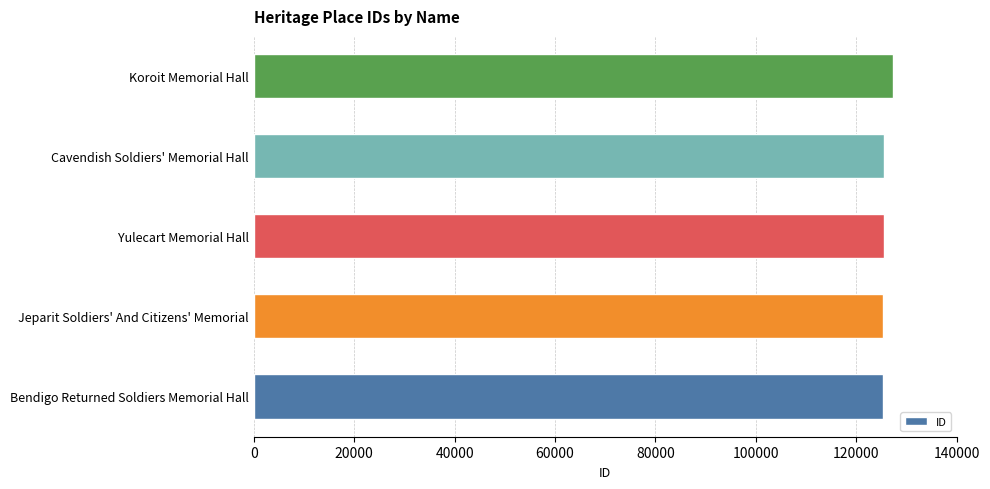

What is the sum of the values at Bendigo Returned Soldiers Memorial Hall and Yulecart Memorial Hall?

250792